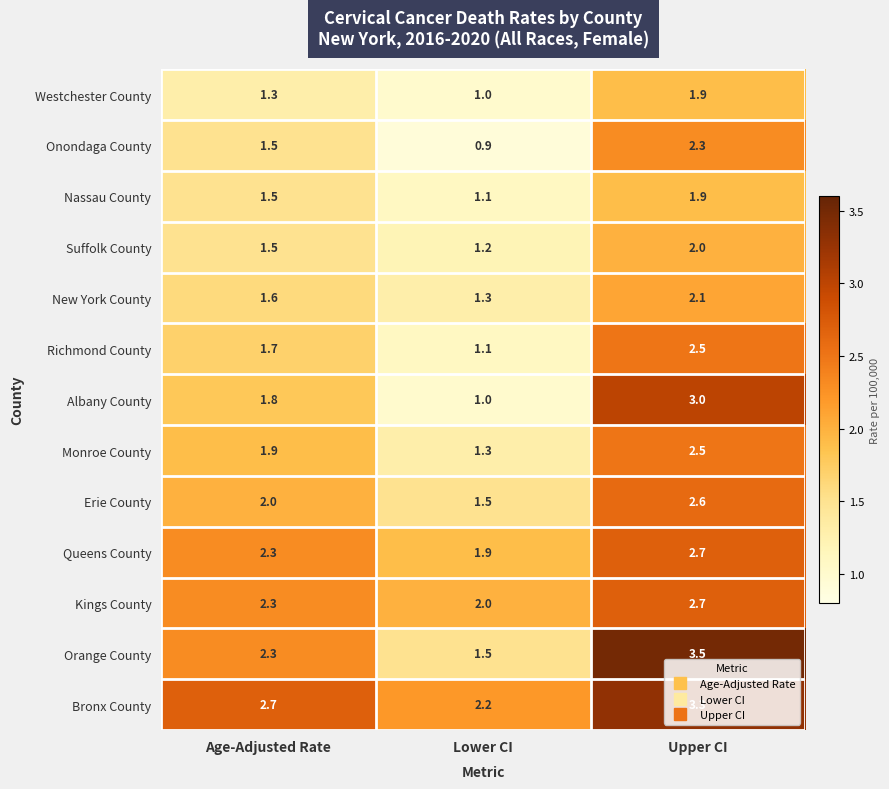

What is the sum of all Westchester County values?

4.2